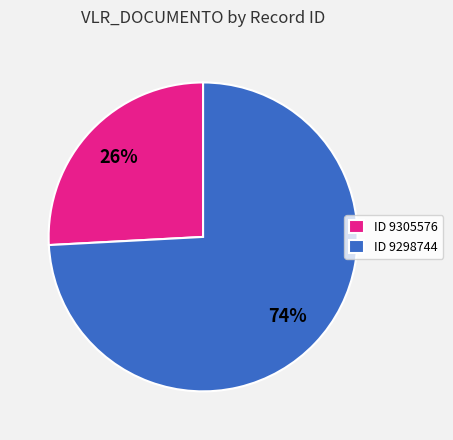

Between ID 9305576 and ID 9298744, which is larger?

ID 9298744